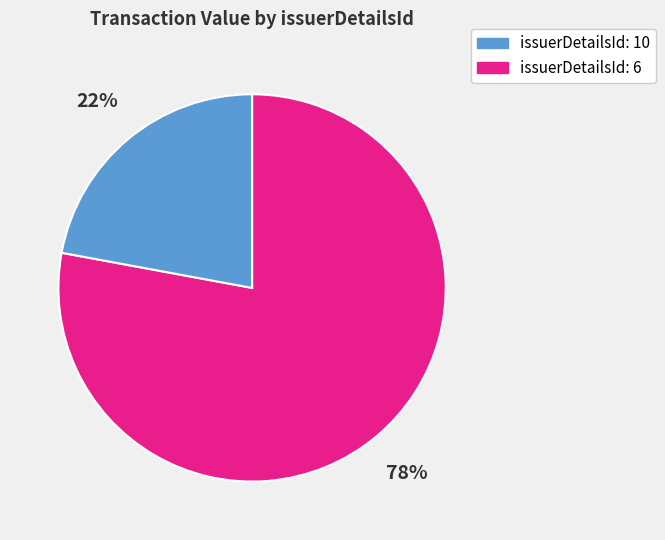

Is there any slice that represents more than half of the pie?

Yes